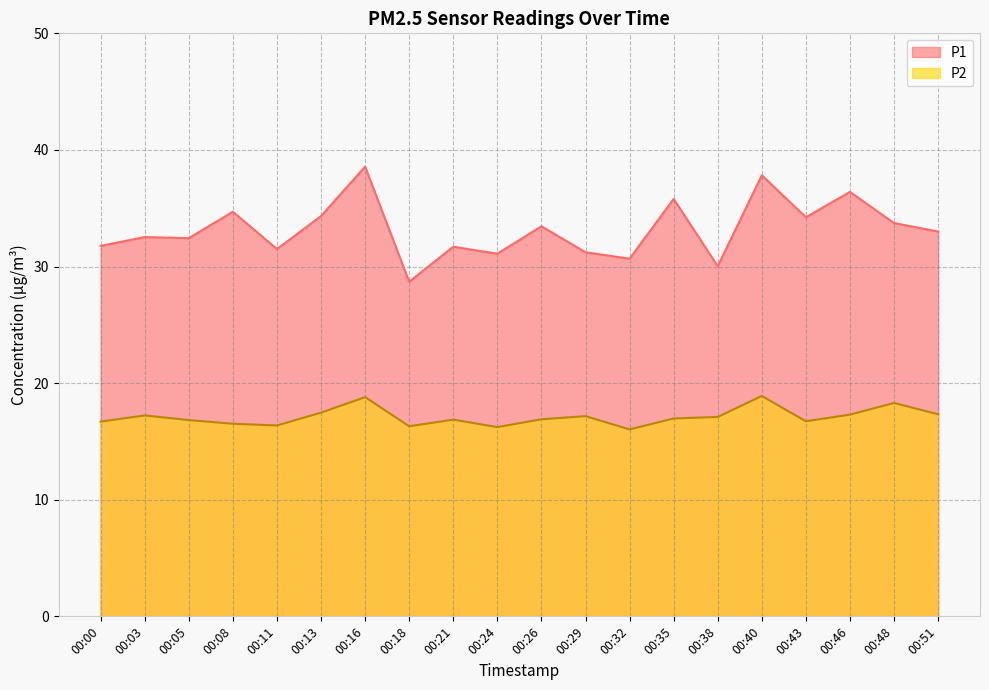

What is the maximum value shown in the chart?

38.6